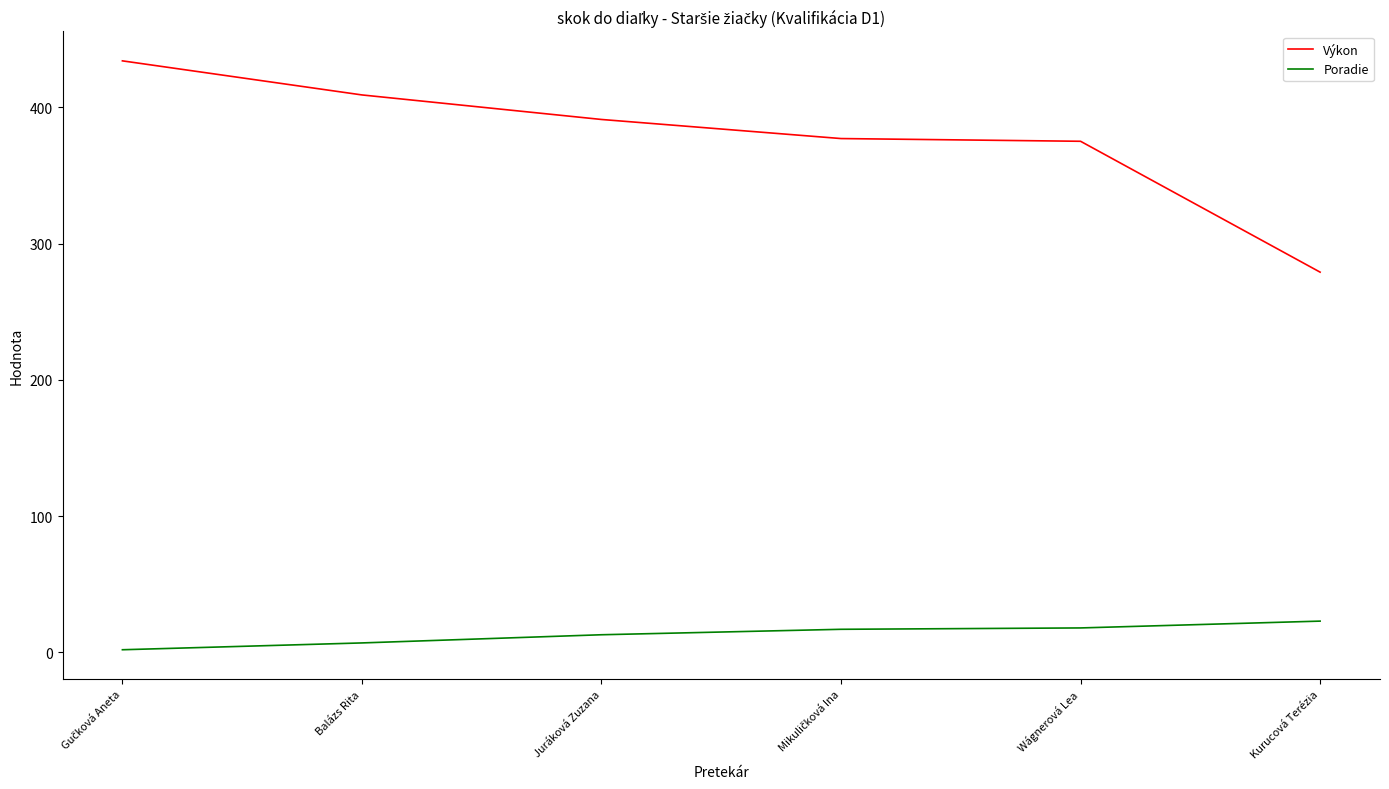

What is the spread (max minus min) of values at Kurucová Terézia?

256